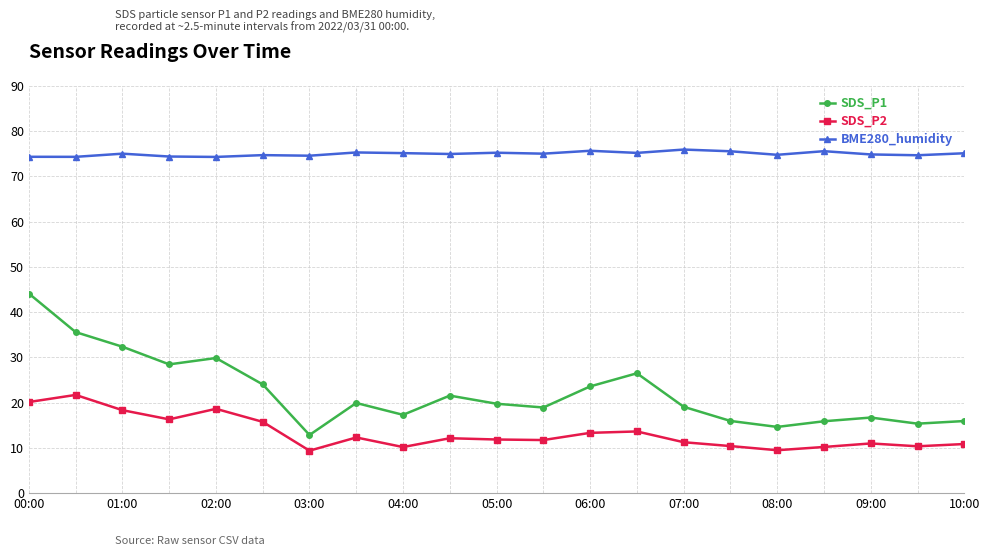

What is the sum of all BME280_humidity values?

1574.1